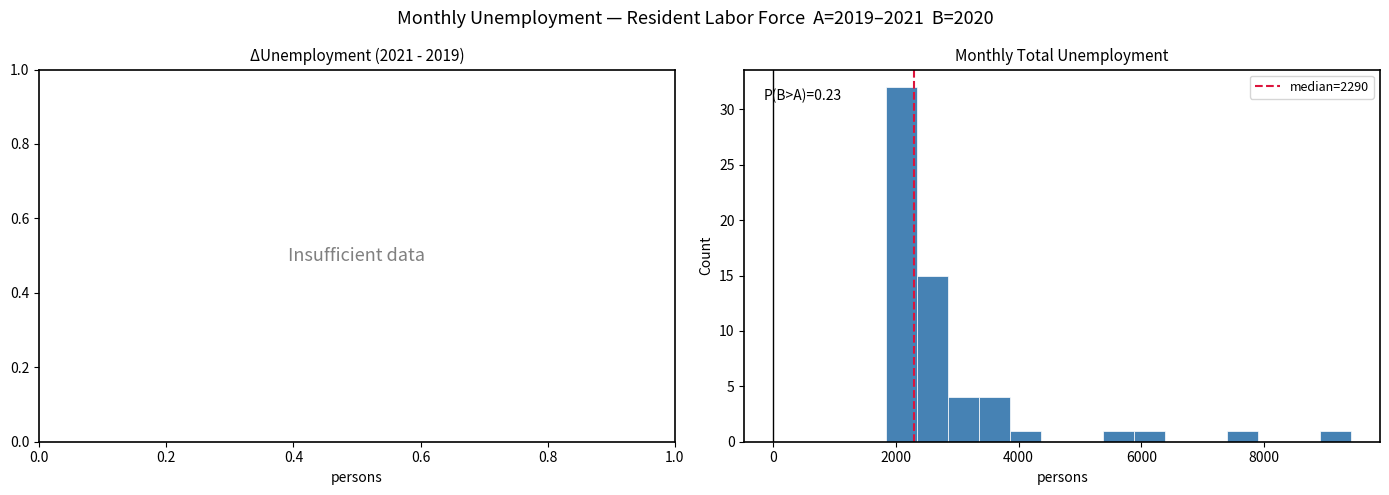

Read against the x-axis, roughly where is the centre of the tallest bar?

2000